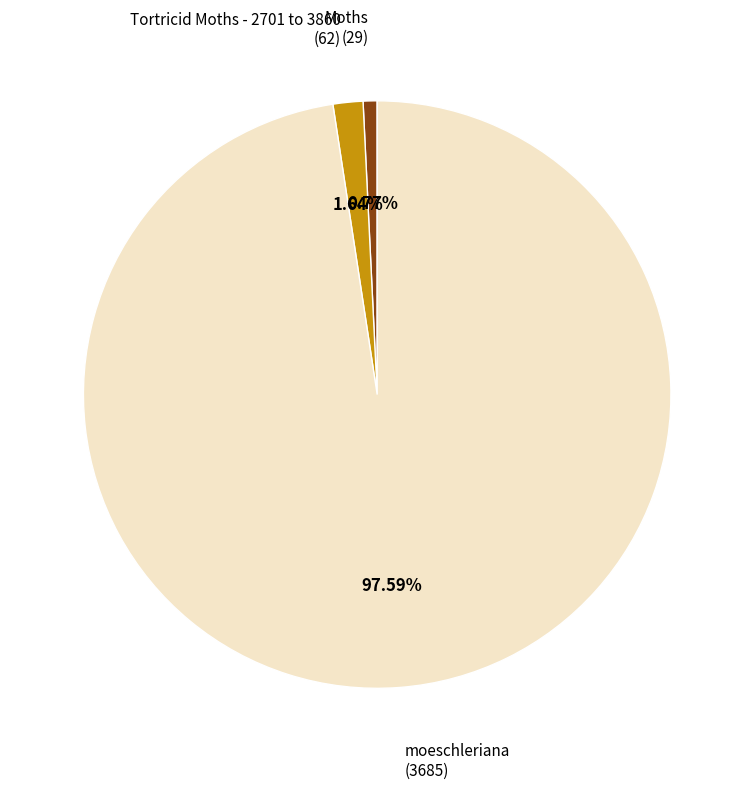

How many slices are in this pie chart?

3